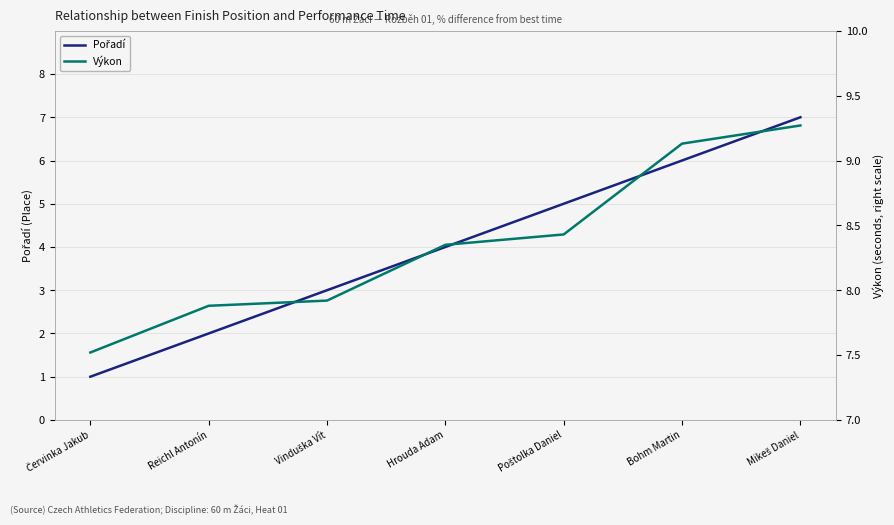

What is the average value of the Výkon series?

8.4